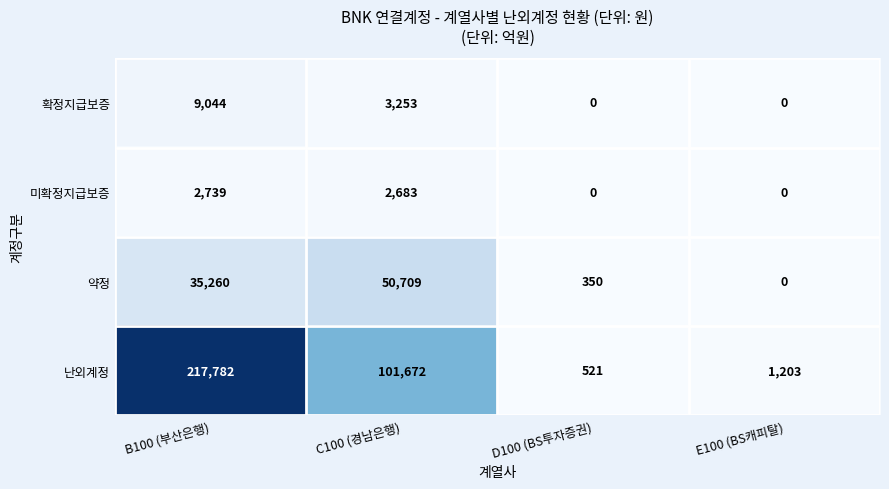

Reading left to right, what are all the values shown in this chart?

확정지급보증: B100 (부산은행)=9044	C100 (경남은행)=3253	D100 (BS투자증권)=0	E100 (BS캐피탈)=0
미확정지급보증: B100 (부산은행)=2739	C100 (경남은행)=2683	D100 (BS투자증권)=0	E100 (BS캐피탈)=0
약정: B100 (부산은행)=35260	C100 (경남은행)=50709	D100 (BS투자증권)=350	E100 (BS캐피탈)=0
난외계정: B100 (부산은행)=217782	C100 (경남은행)=101672	D100 (BS투자증권)=521	E100 (BS캐피탈)=1203